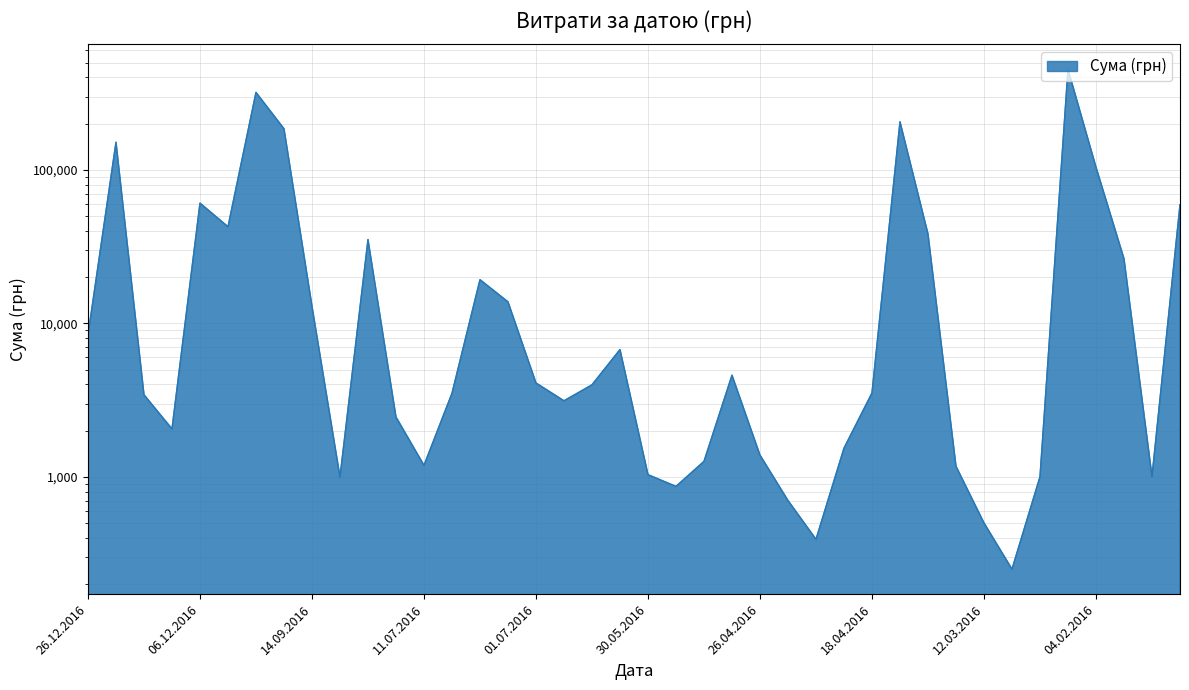

Is it true that the value at 05.07.2016 is 25857.4?

False